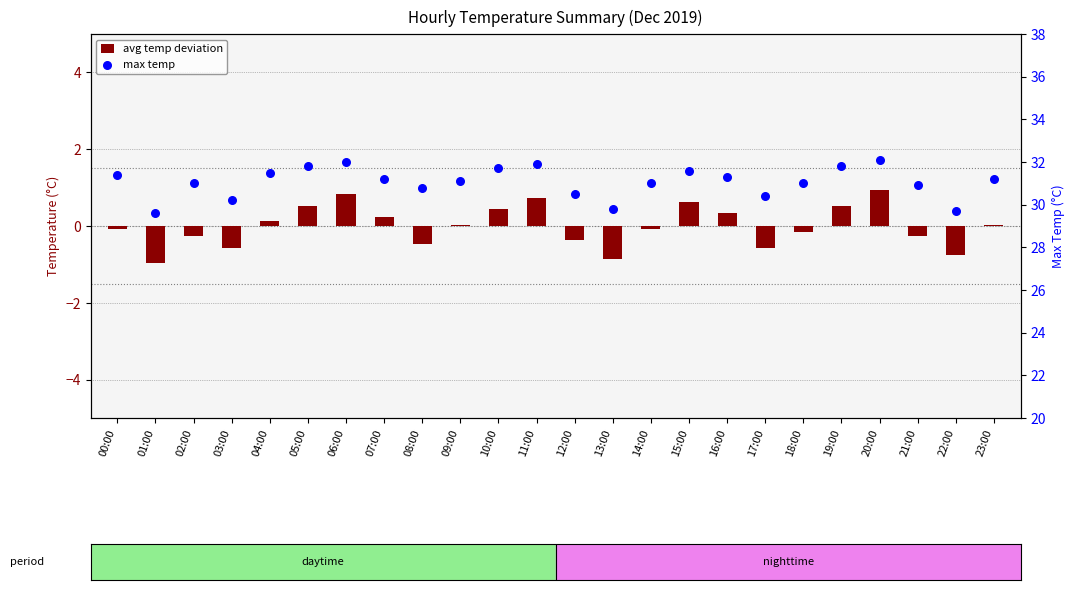

Which series has the largest total across all categories?

max temp